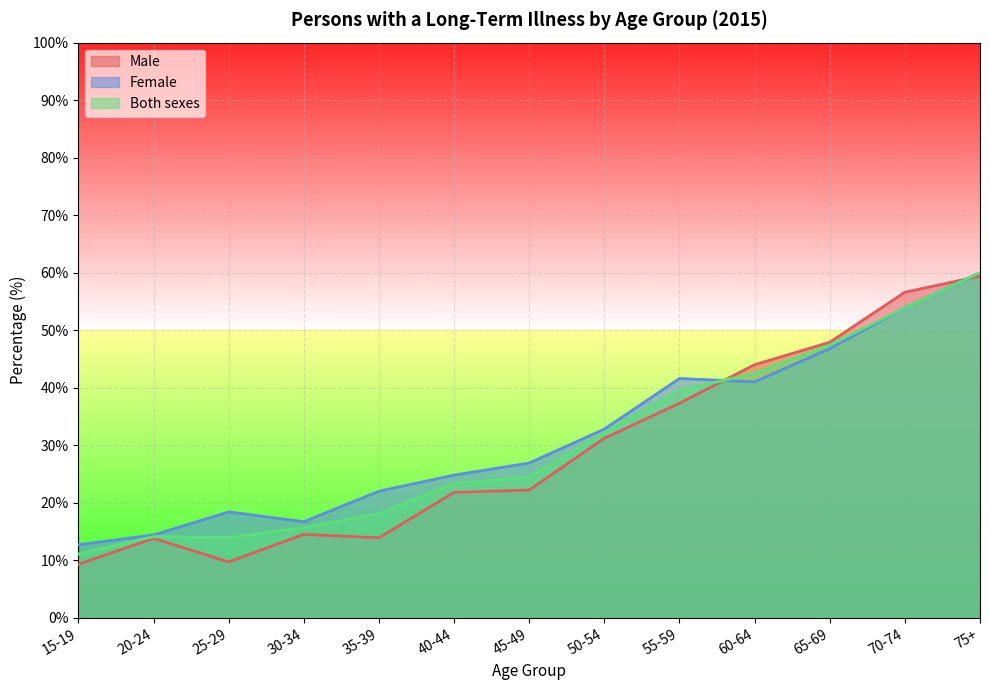

Is the value of Female at 65-69 greater than the value of Male at 50-54?

Yes